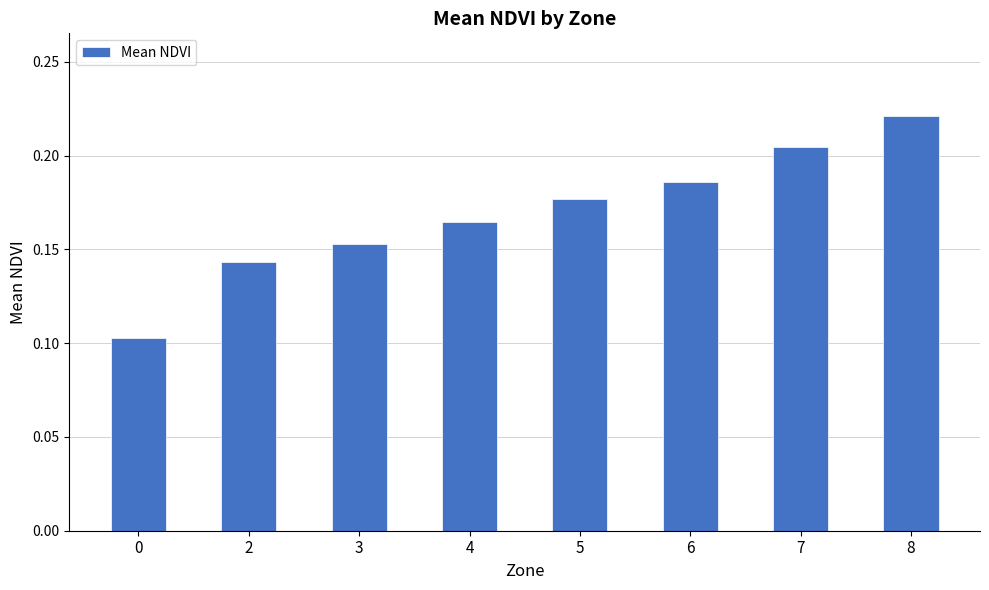

Which label corresponds to the largest value in the chart?

8